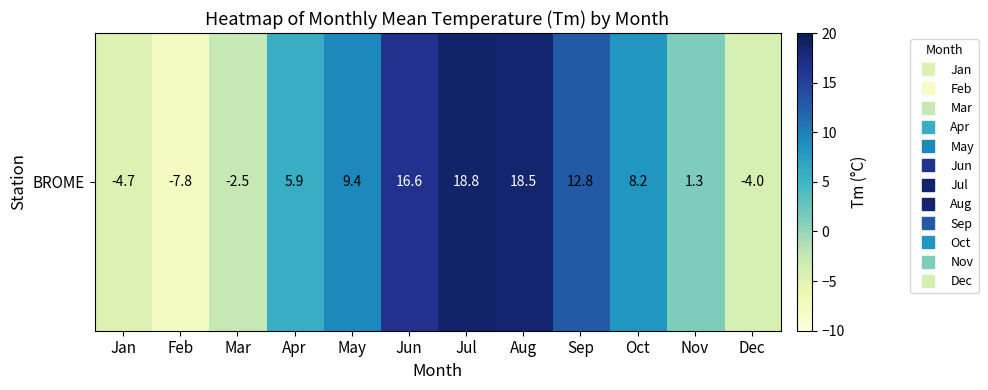

Between Oct and Dec, which is larger?

Oct